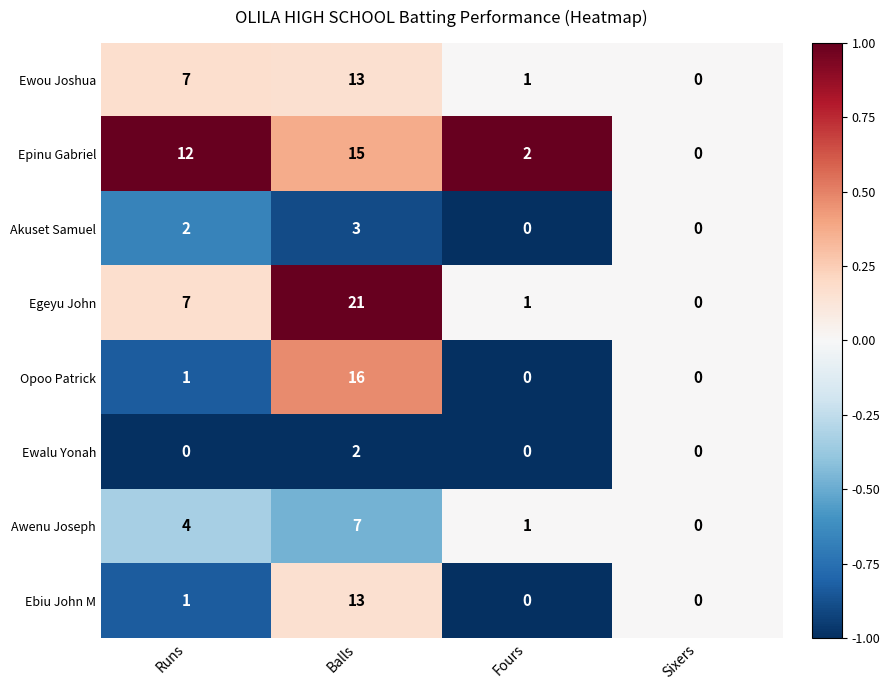

True or false: Opoo Patrick has a value of 0 at Runs.

False